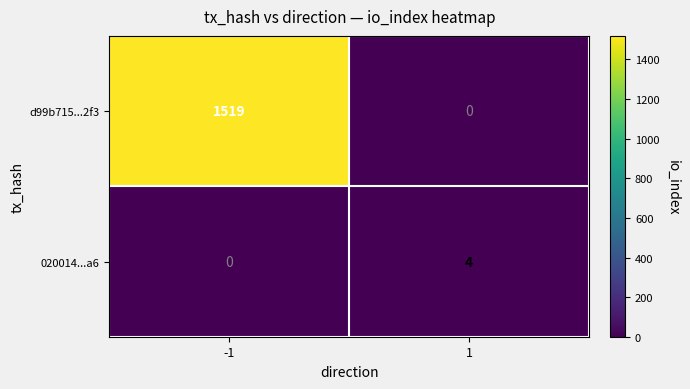

List the series in order of their overall mean, highest first.

d99b715...2f3, 020014...a6